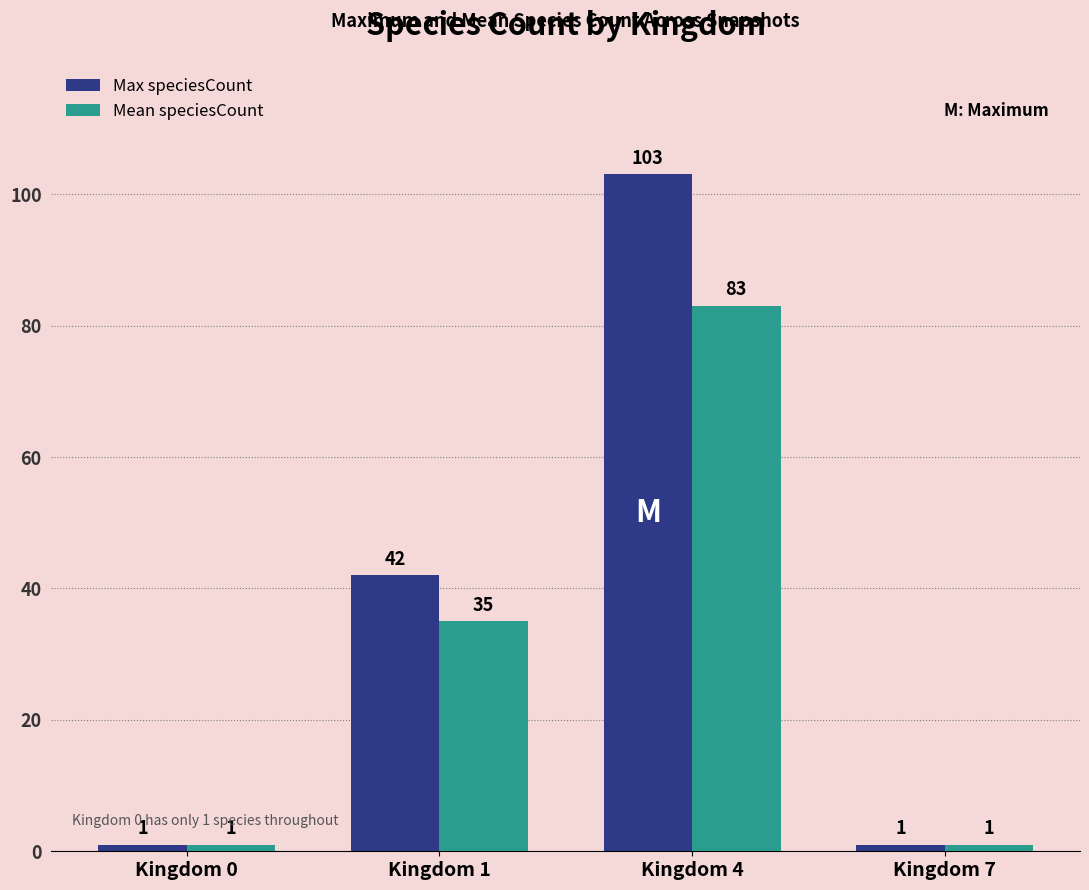

What is the value of the Max speciesCount bar at the 4th from the left?

1